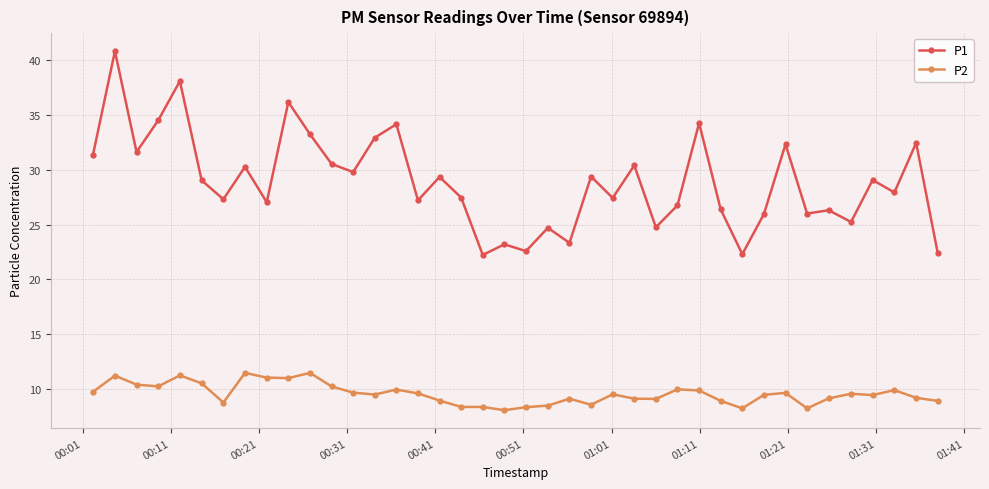

Rank the series by their average value, from lowest to highest.

P2, P1